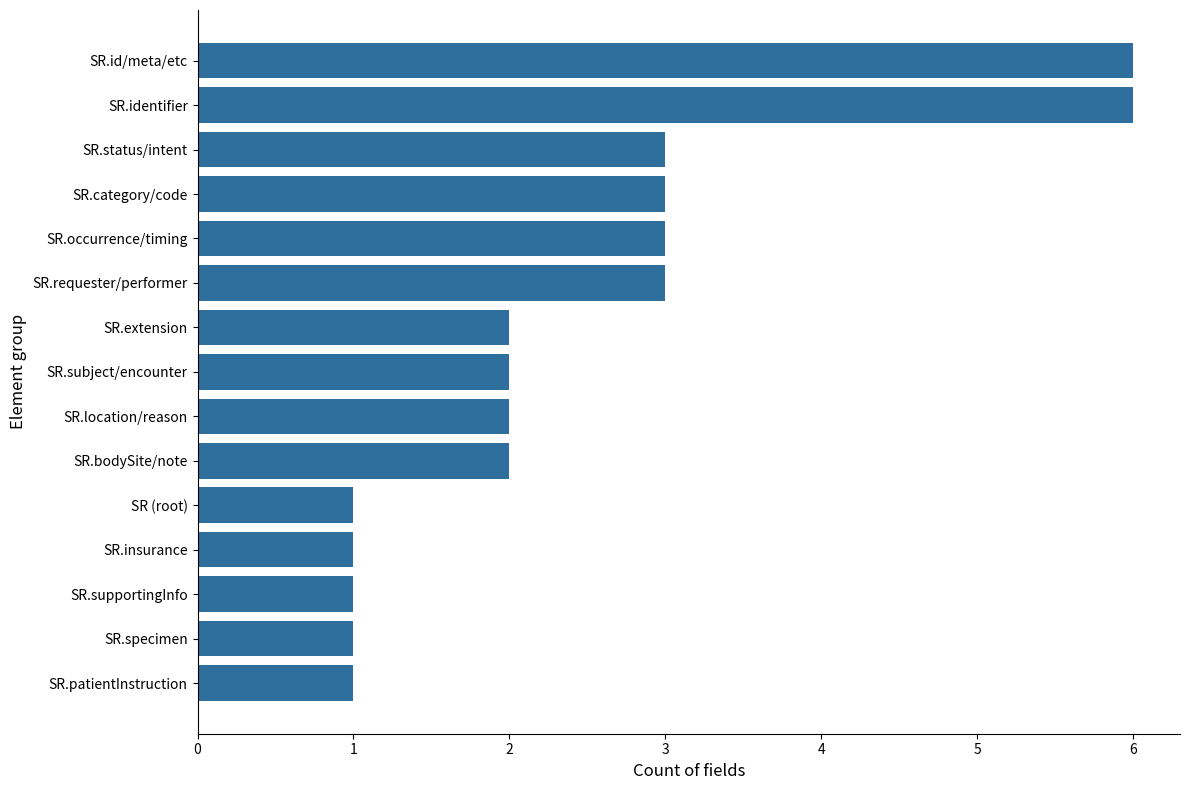

The value at SR.requester/performer is 2. True or false?

False